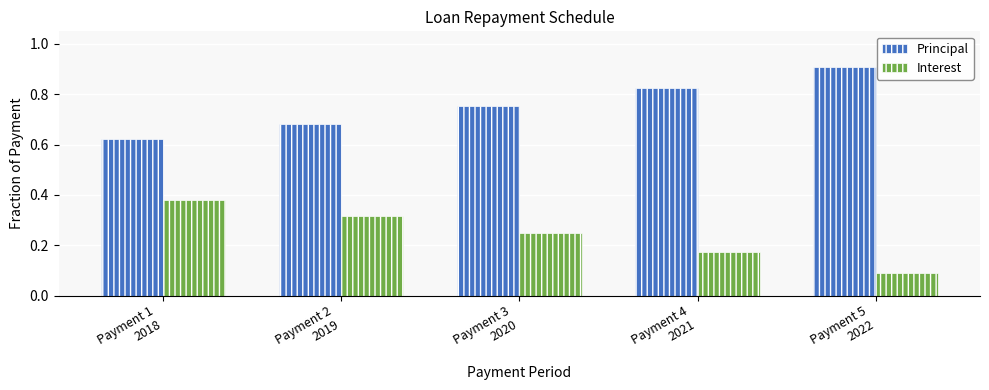

Is the value of Interest at Payment 1
2018 greater than the value of Principal at Payment 3
2020?

No